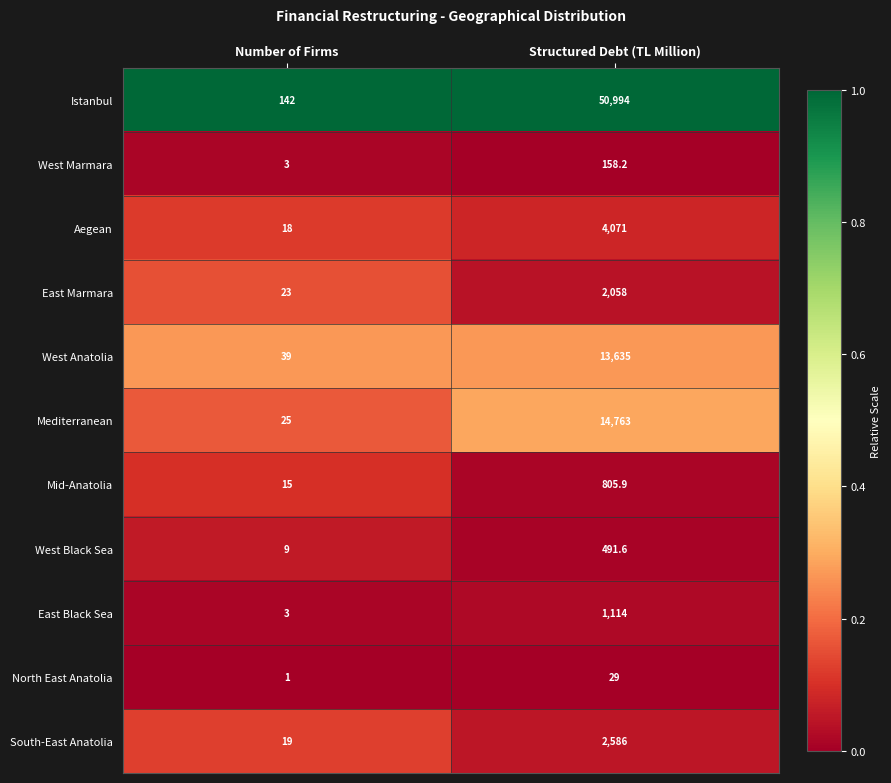

The South-East Anatolia series shows 19.0 at Number of Firms. True or false?

True